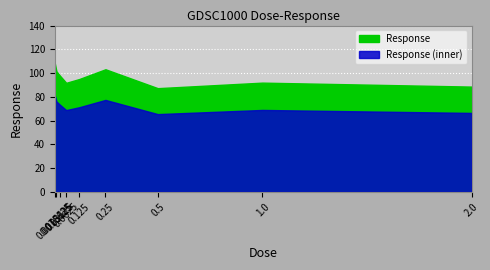

Reading left to right, what are all the values shown in this chart?

108.4	101.5	98.1	91.8	95.0	103.2	87.3	91.9	88.6